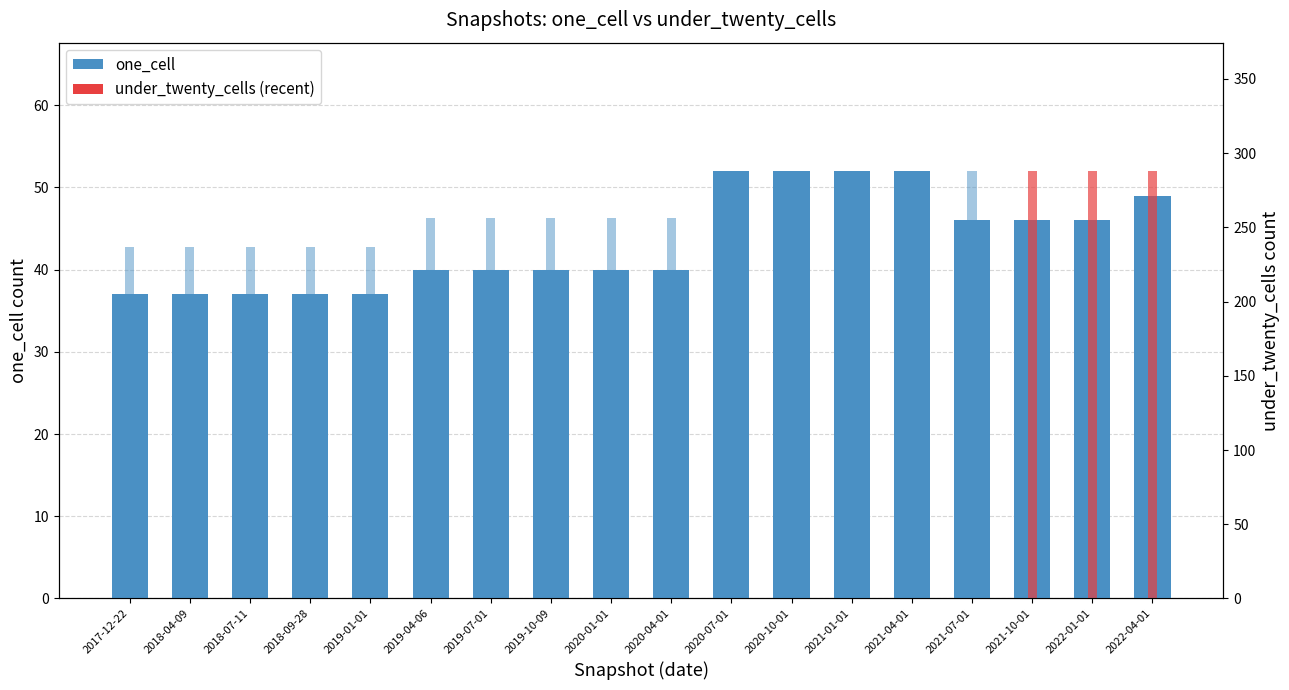

What is the lowest value of the under_twenty_cells series?

237